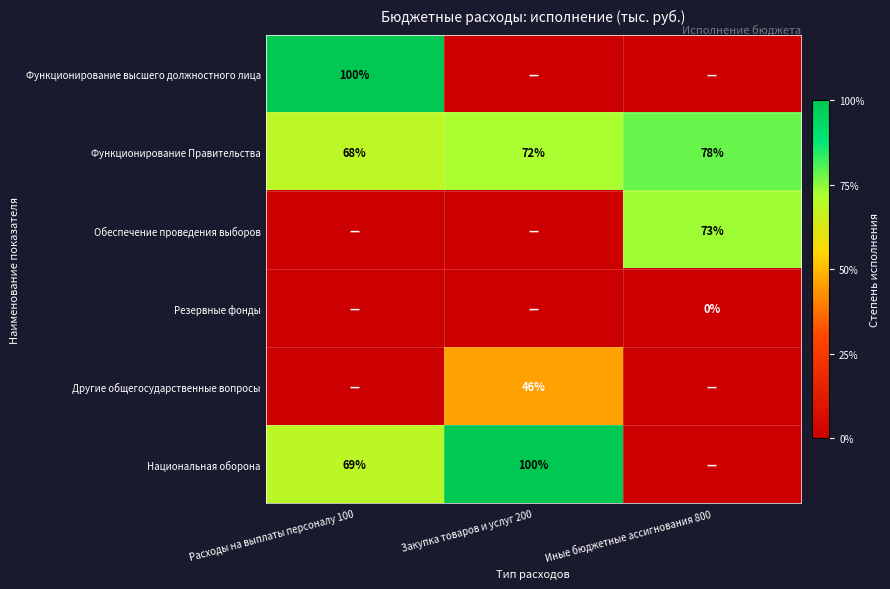

The Другие общегосударственные вопросы series shows 67 at Закупка товаров и услуг 200. True or false?

False